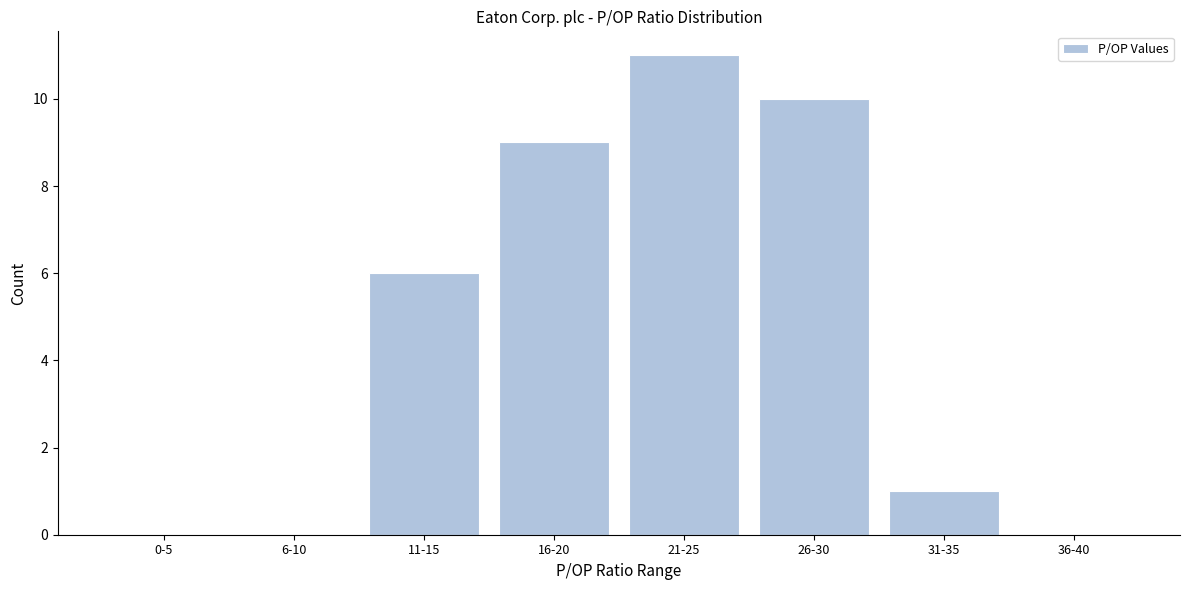

Reading left to right, what are all the values shown in this chart?

0-5=0	6-10=0	11-15=6	16-20=9	21-25=11	26-30=10	31-35=1	36-40=0